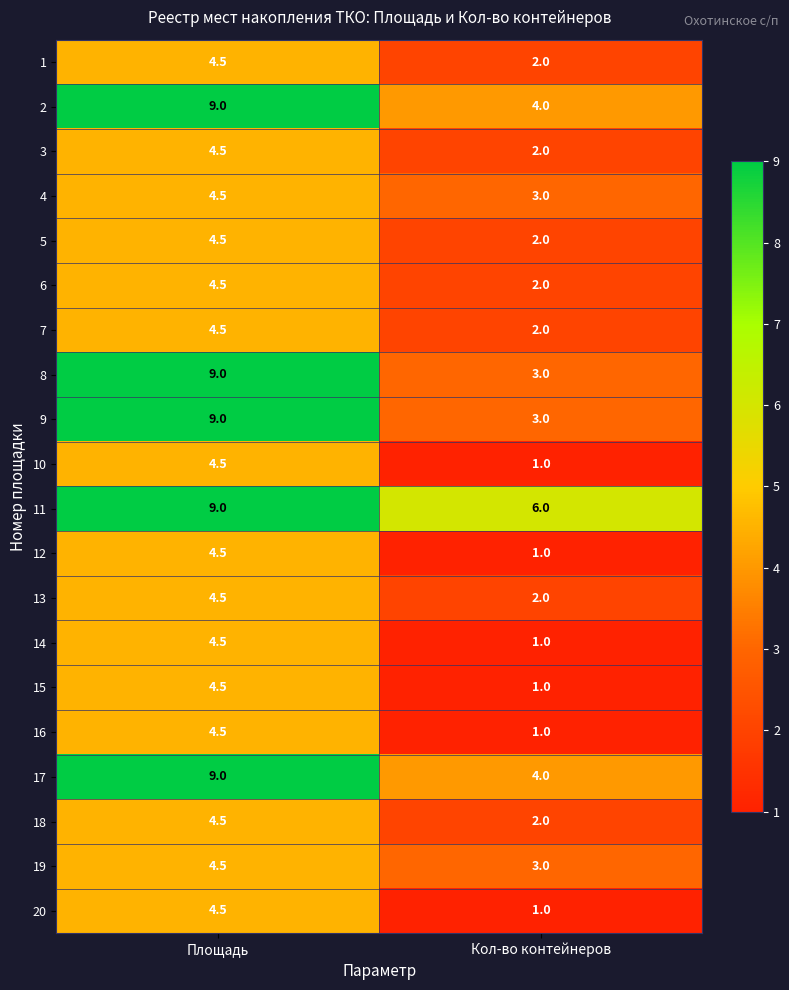

Which label corresponds to the smallest value in the chart?

Кол-во контейнеров